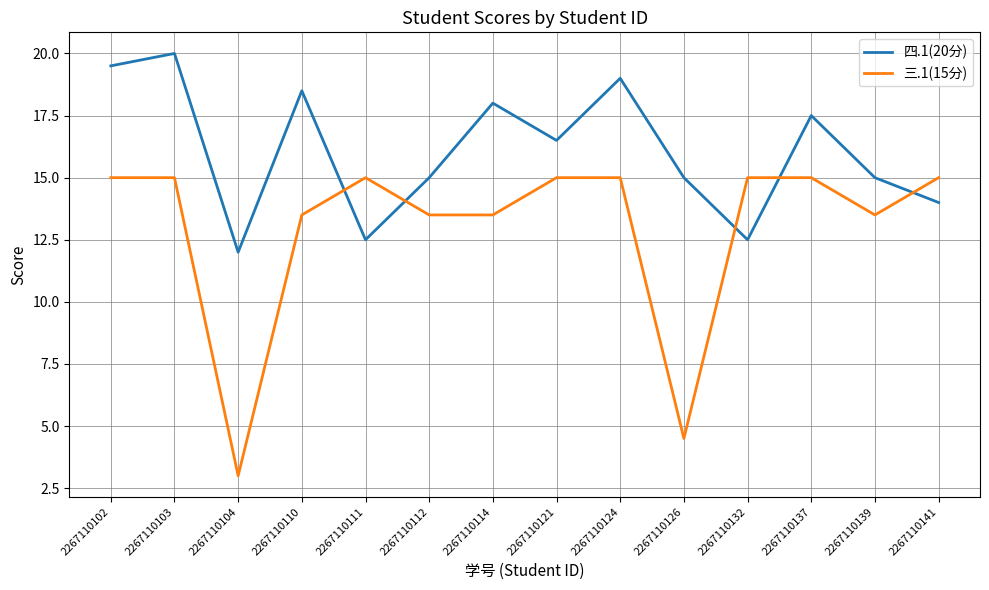

Between which two adjacent categories do 三.1(15分) and 四.1(20分) first intersect?

2267110110 and 2267110111